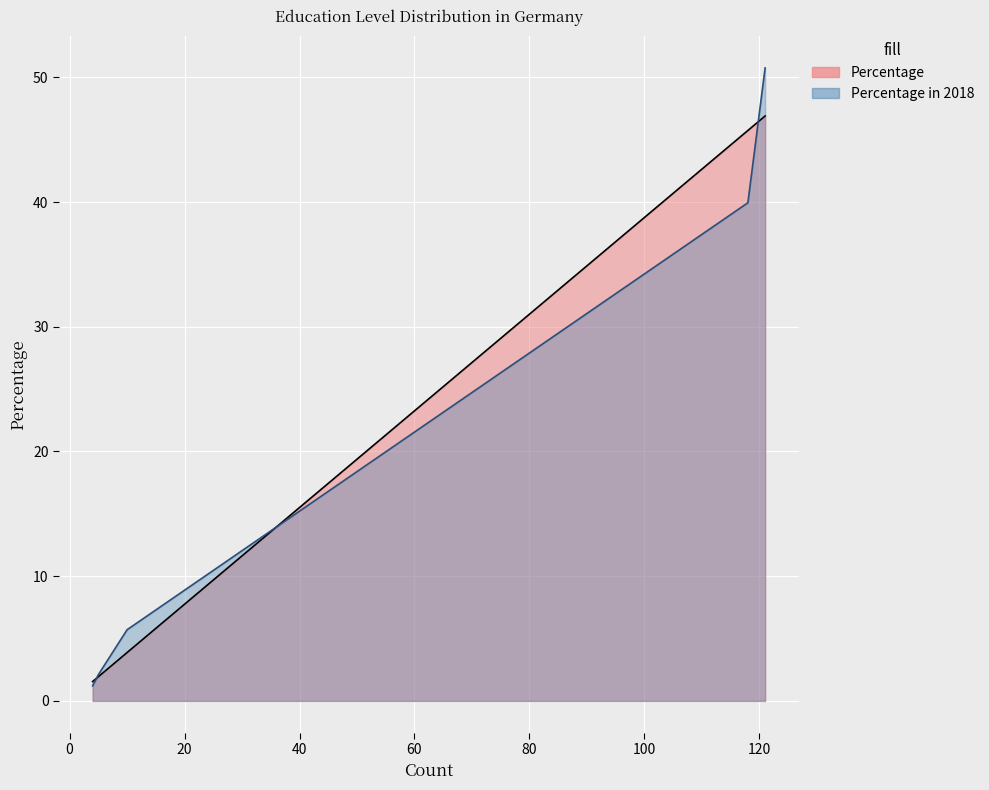

How many data points does each series have?

5